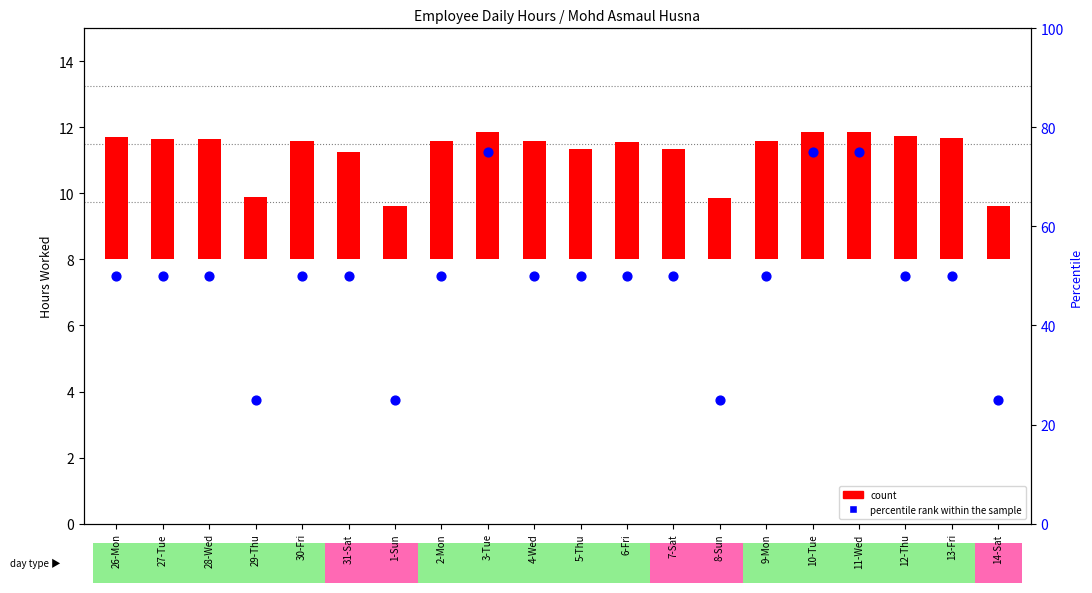

Which series reaches the maximum Y coordinate?

percentile rank within the sample